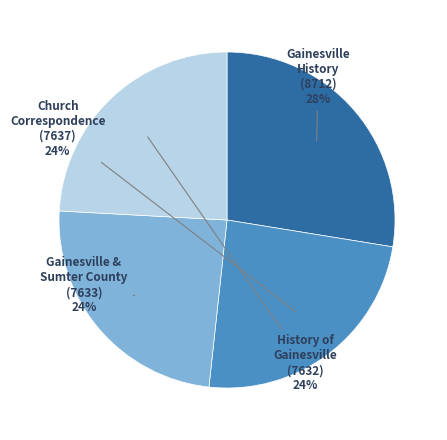

To the nearest percent, what percentage of the pie is History of Gainesville (7632)?

24%